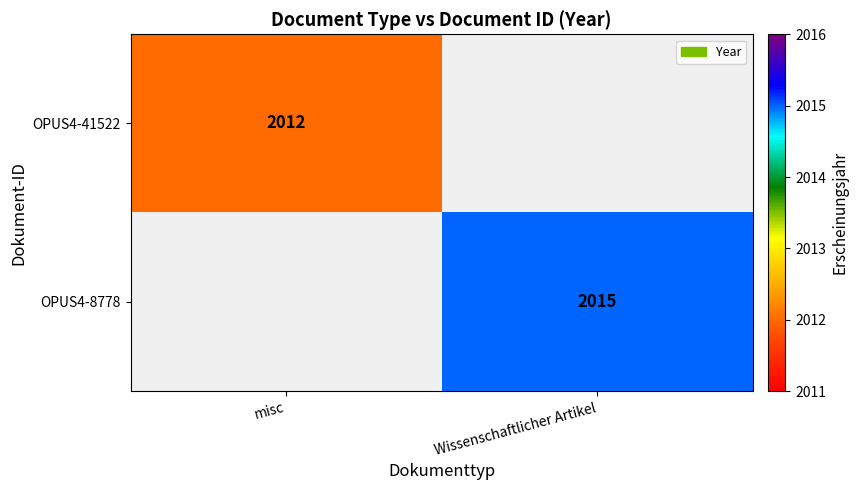

The OPUS4-8778 series shows 3180 at Wissenschaftlicher Artikel. True or false?

False